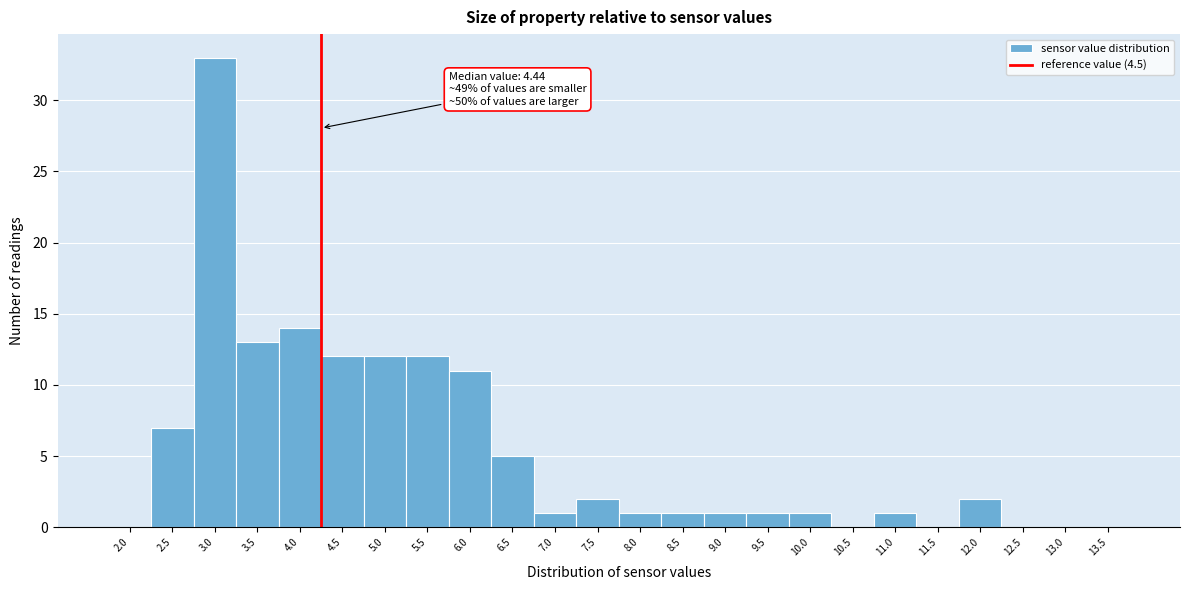

Reading left to right, list all the values displayed in this chart.

2.0=0	2.5=7	3.0=33	3.5=13	4.0=14	4.5=12	5.0=12	5.5=12	6.0=11	6.5=5	7.0=1	7.5=2	8.0=1	8.5=1	9.0=1	9.5=1	10.0=1	10.5=0	11.0=1	11.5=0	12.0=2	12.5=0	13.0=0	13.5=0